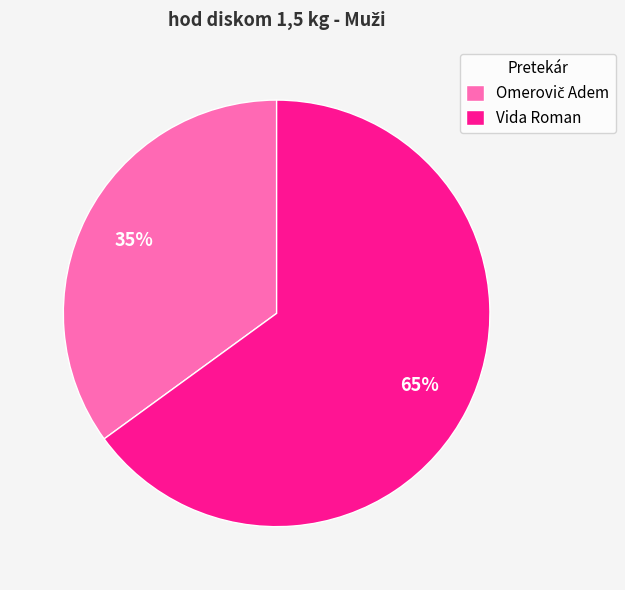

Is it true that Vida Roman is 65% of the pie?

True